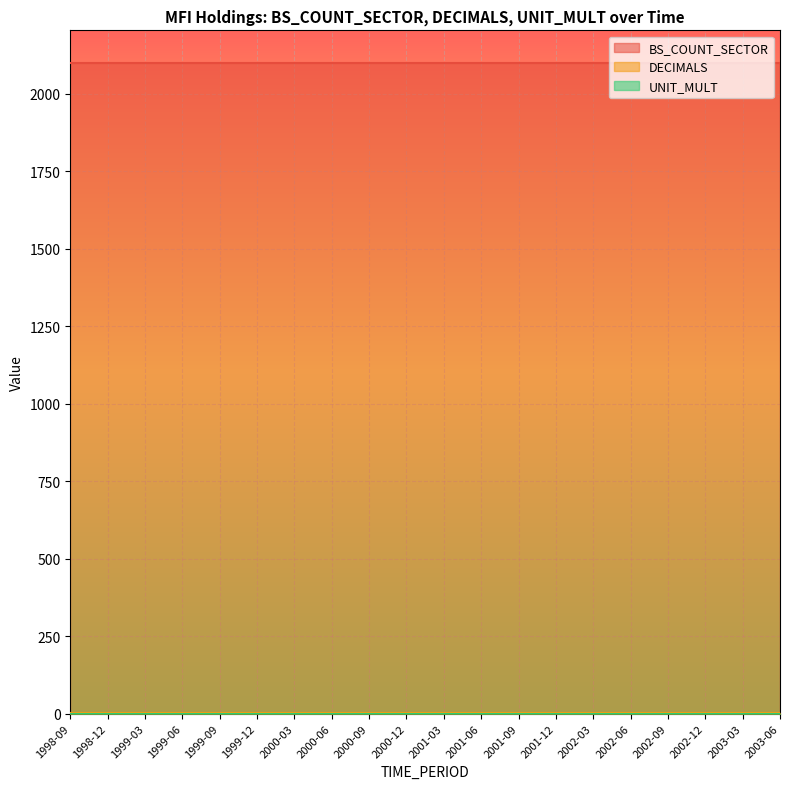

True or false: DECIMALS and UNIT_MULT intersect in this chart.

False